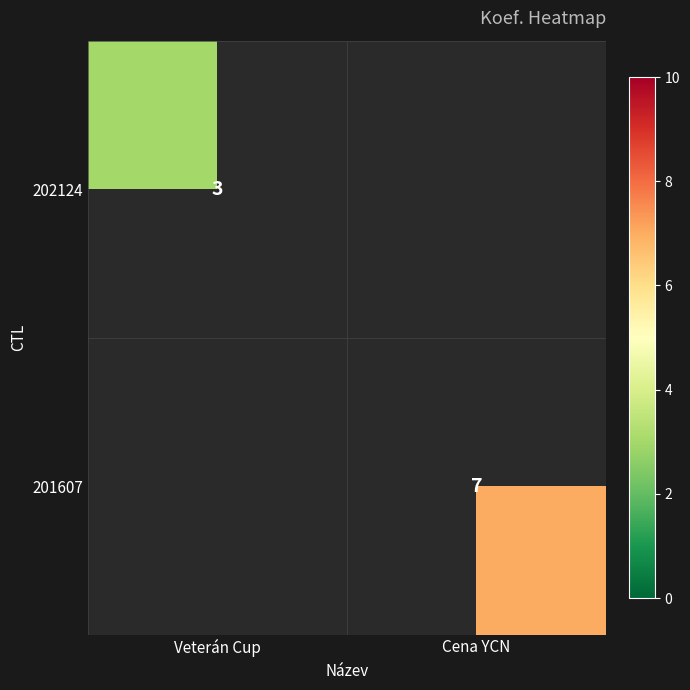

How many series are shown in this chart?

2